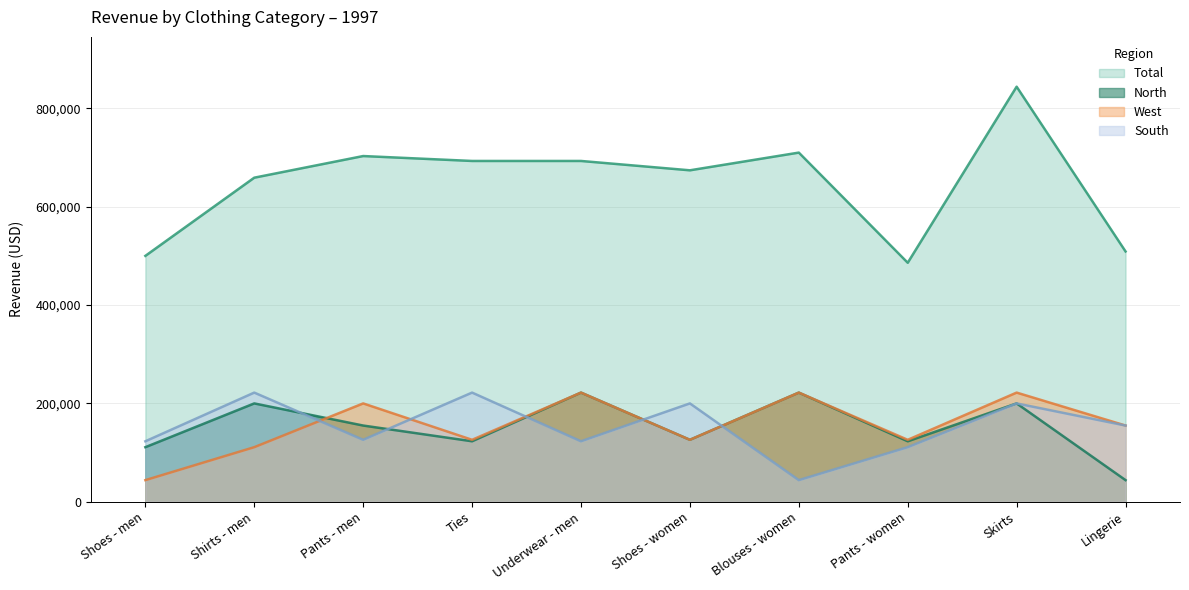

What is the label of the 8th point from the right?

Pants - men